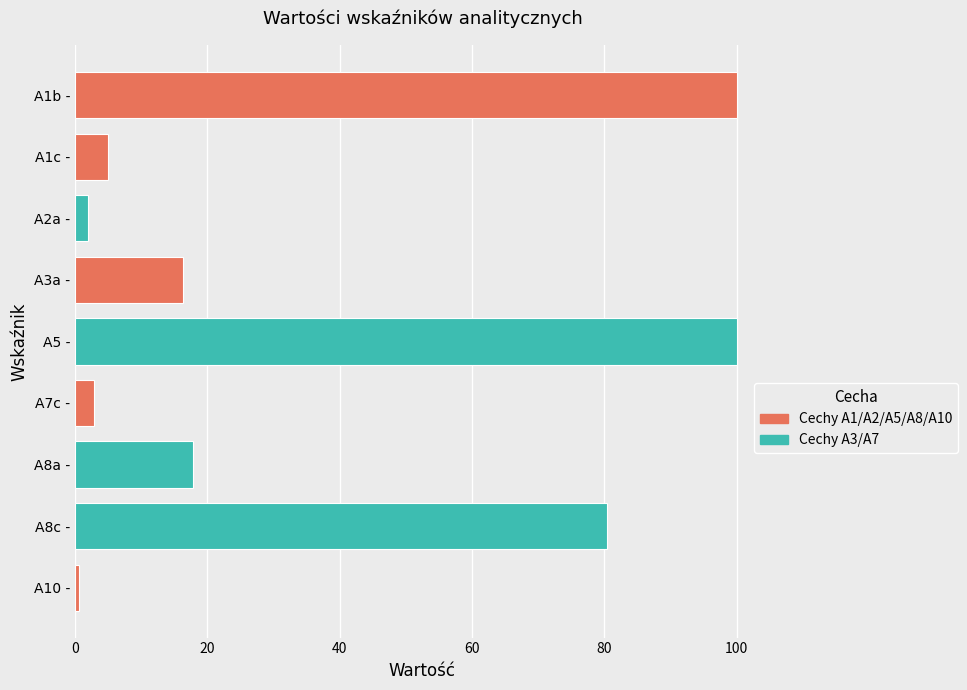

What is the difference between the maximum and minimum values?

99.3